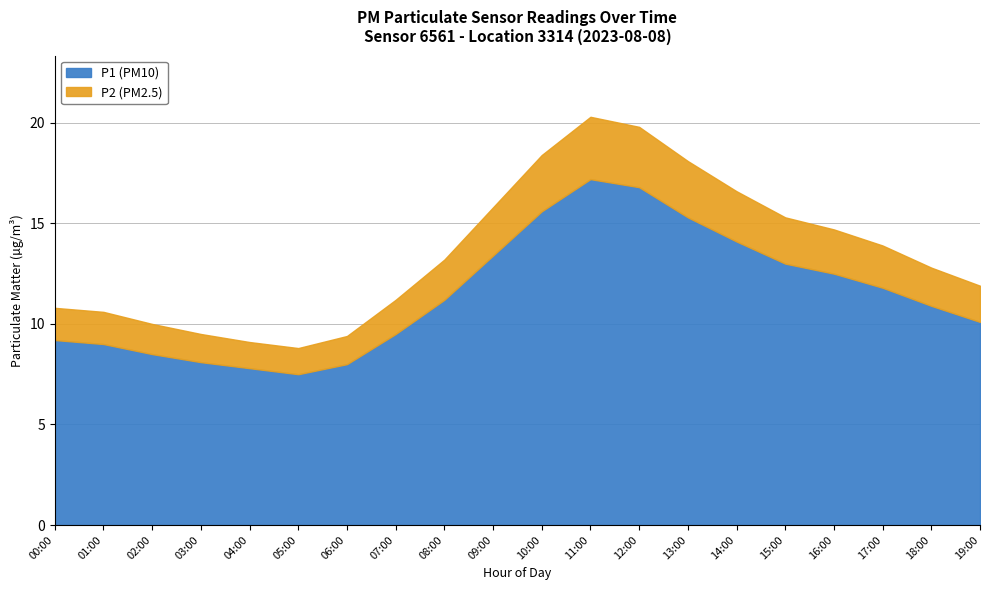

At which category is the sum across all series the highest?

11:00